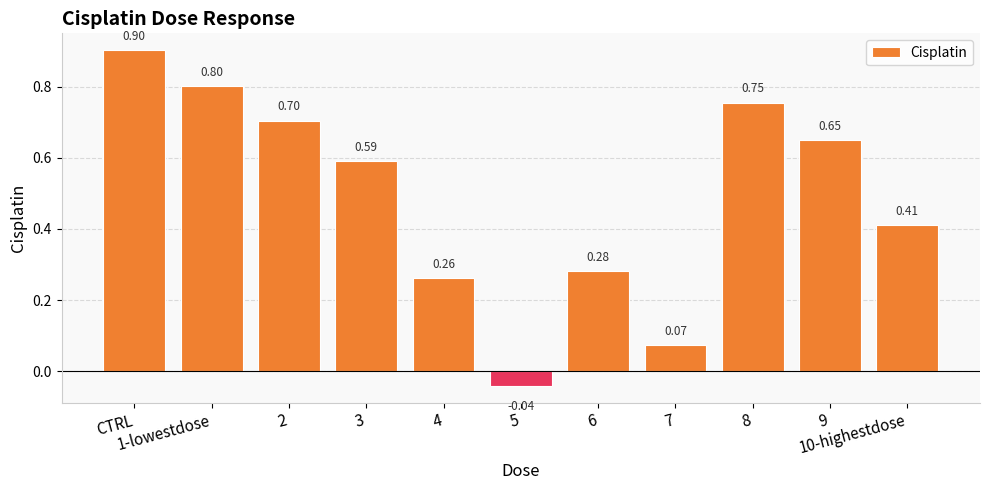

How many values are below zero?

1